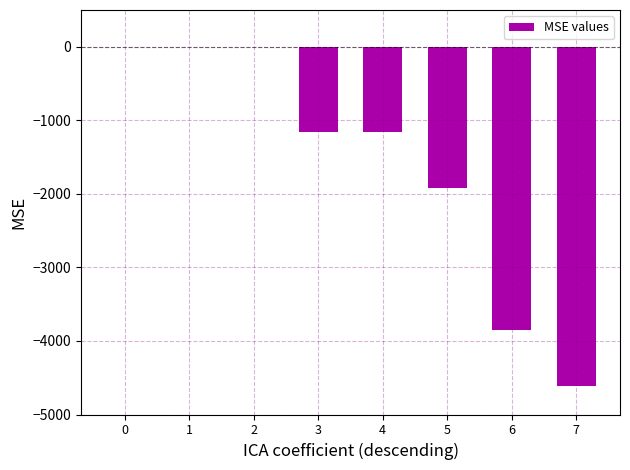

The value at 5 is -2592.1. True or false?

False